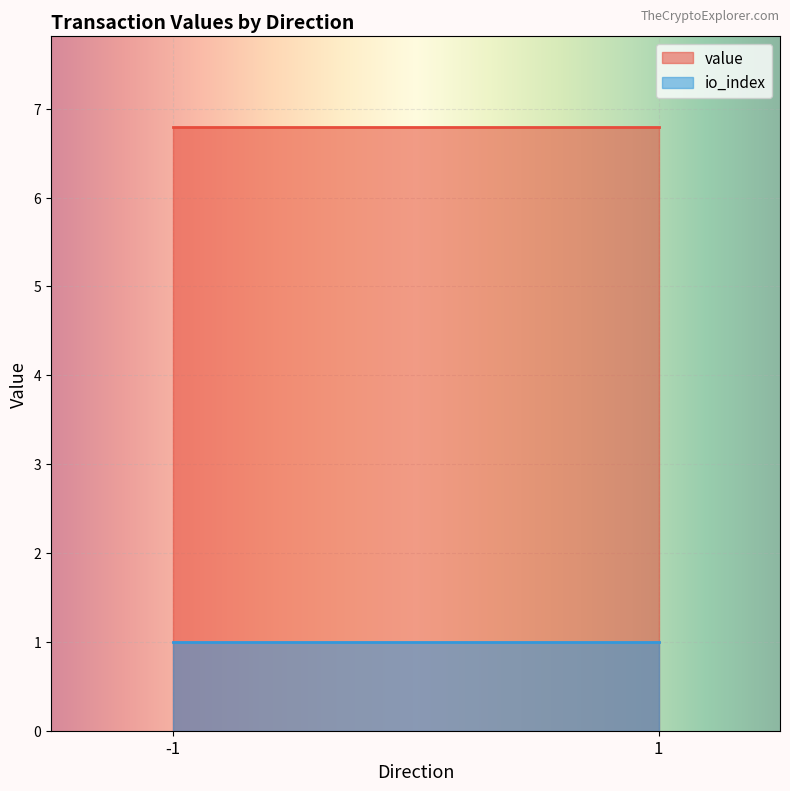

What is the greatest value displayed?

6.8